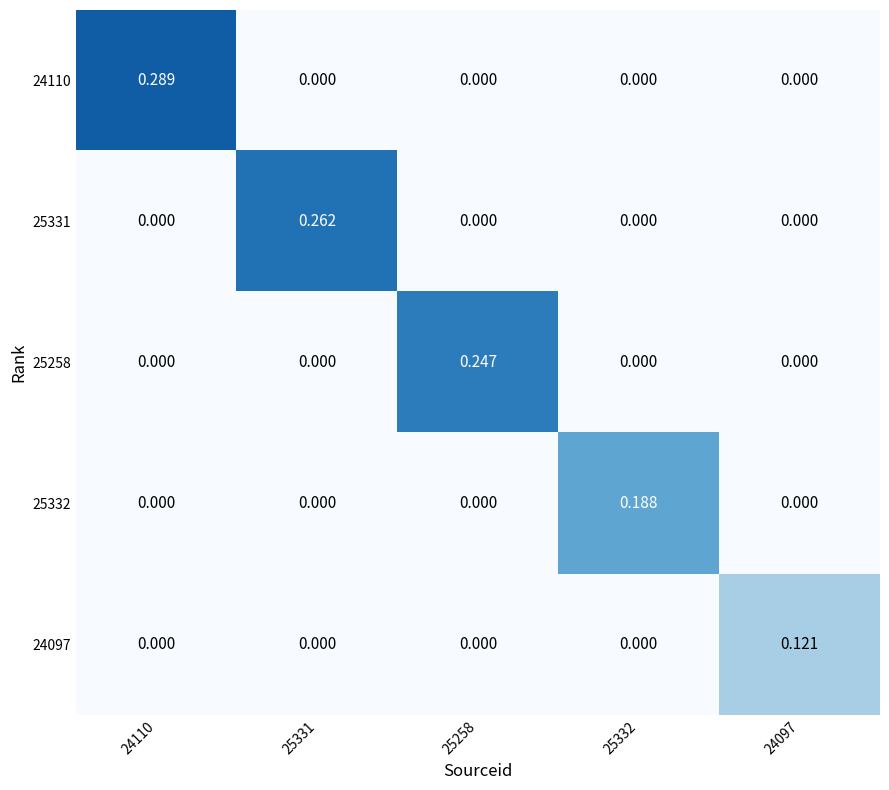

How many data points in 24110 are above 0?

1